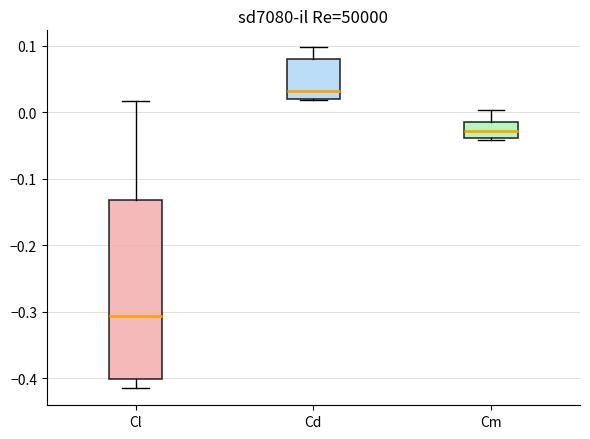

Comparing the boxes themselves (not the whiskers), which one is the tallest?

Cl